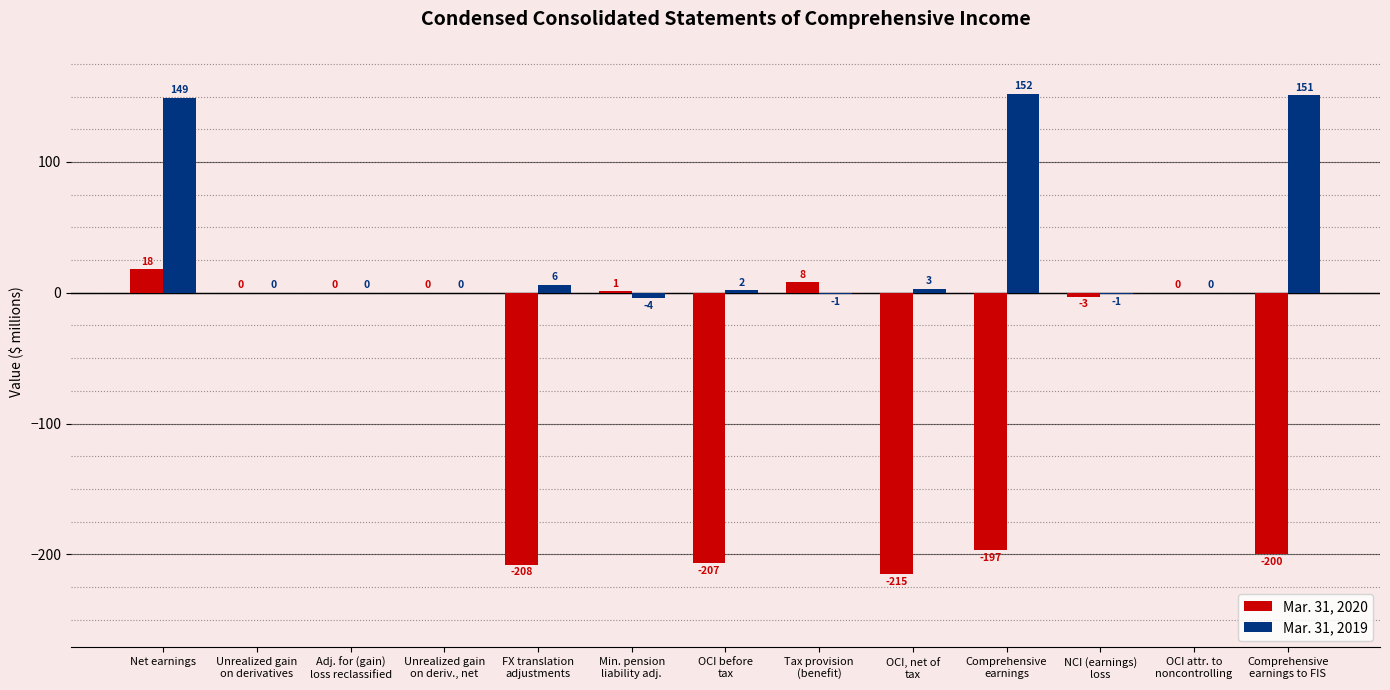

What is the total value across all series at FX translation
adjustments?

-202